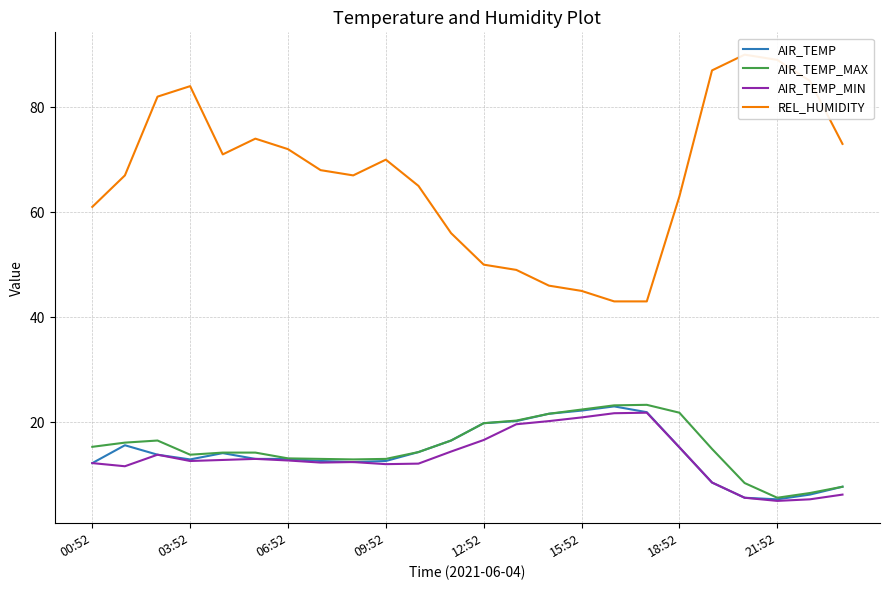

The AIR_TEMP_MIN series shows 20.9 at 15:52. True or false?

True